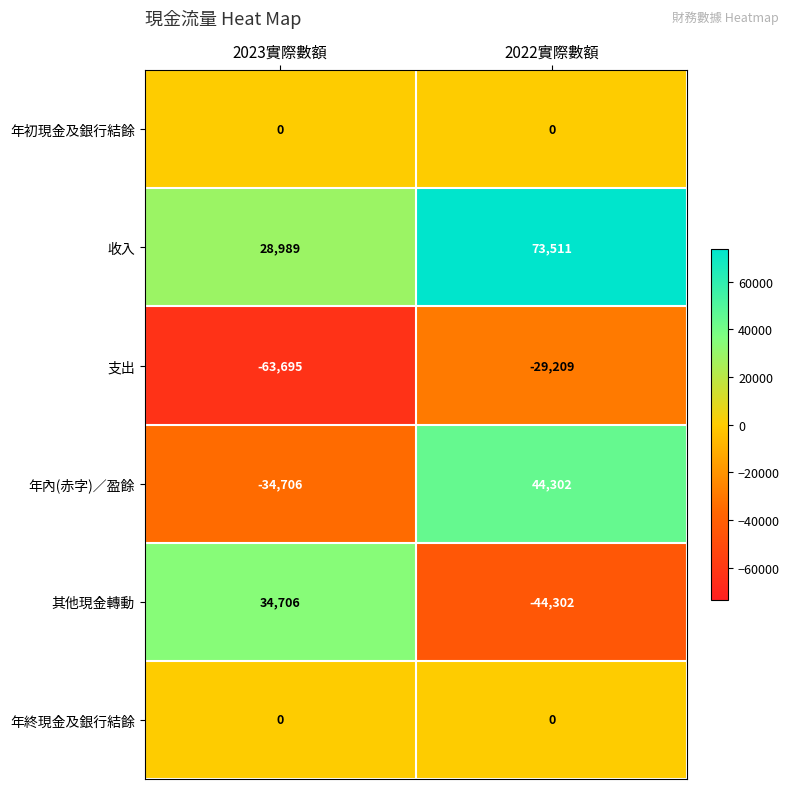

Which label corresponds to the smallest value in the chart?

2023實際數額